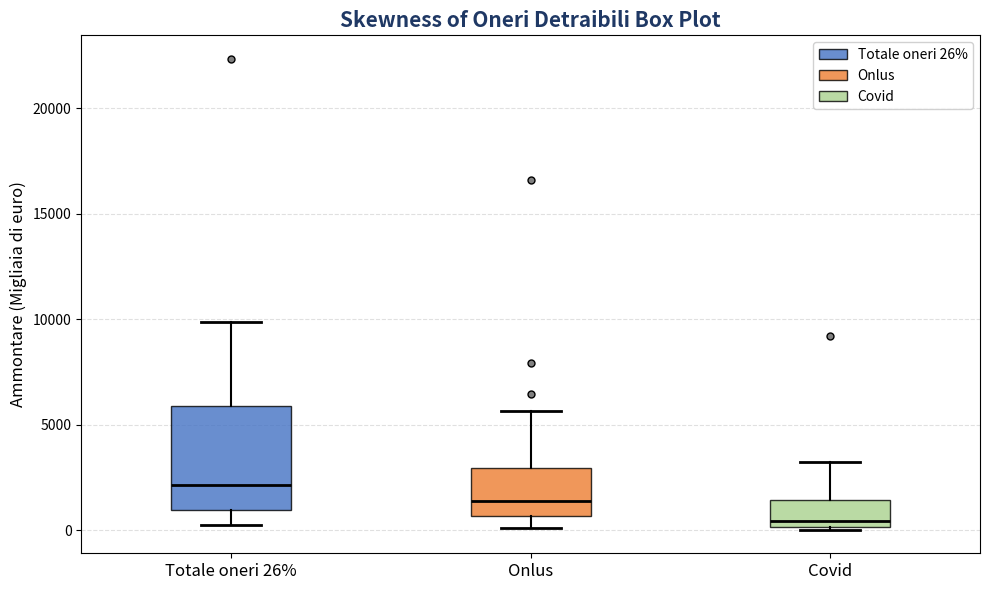

Comparing the boxes themselves (not the whiskers), which one is the tallest?

Totale oneri 26%